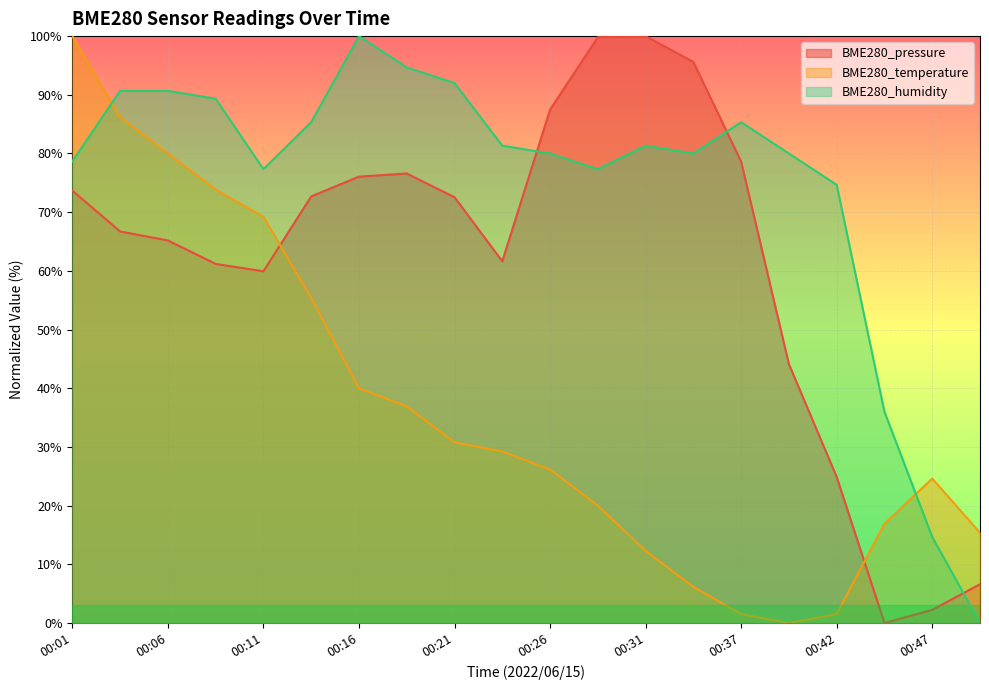

Rank the series by their maximum value, from highest to lowest.

BME280_pressure, BME280_temperature, BME280_humidity